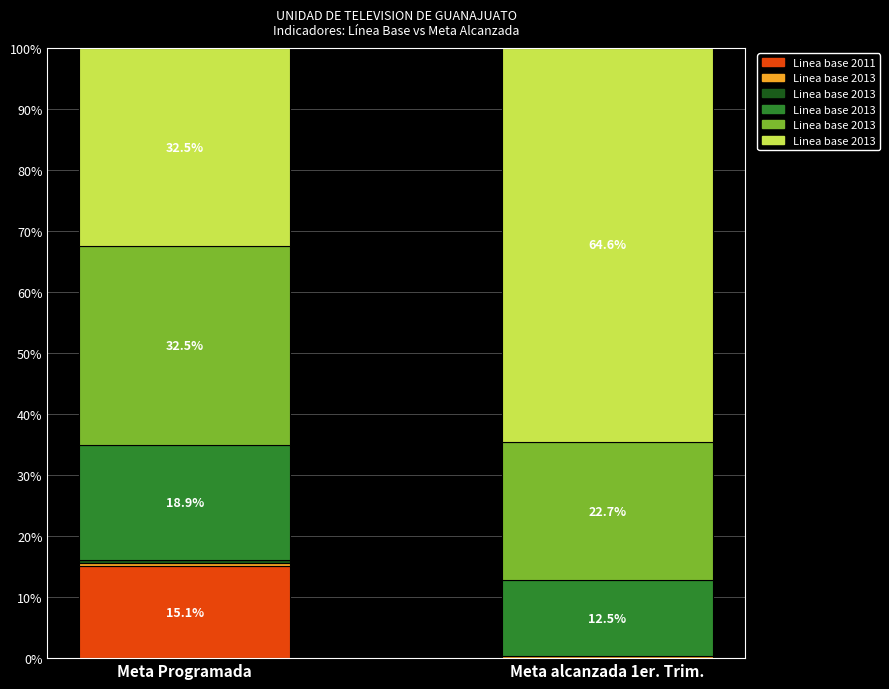

Between Meta Programada and Meta alcanzada 1er. Trim., which is larger?

Meta Programada